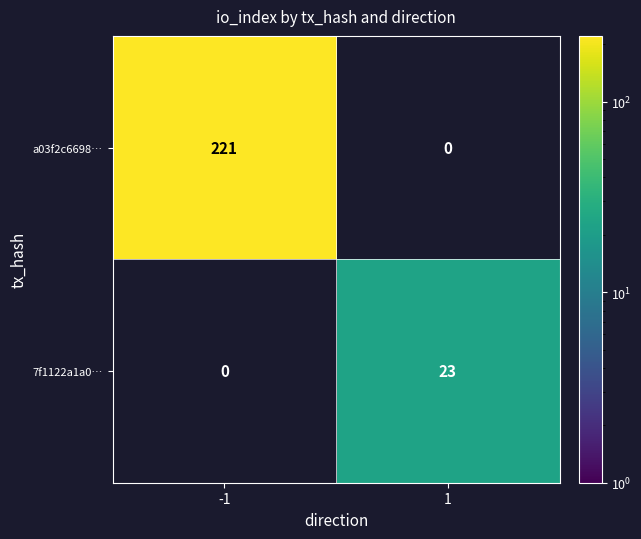

The 7f1122a1a0… series shows 11 at 1. True or false?

False